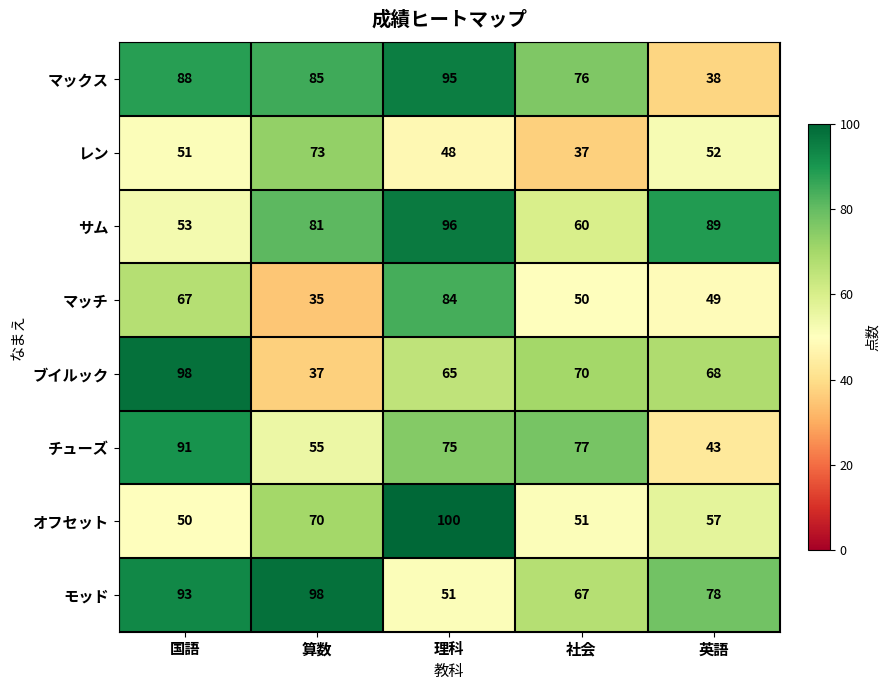

Between 国語 and 理科, which series saw the biggest shift?

オフセット